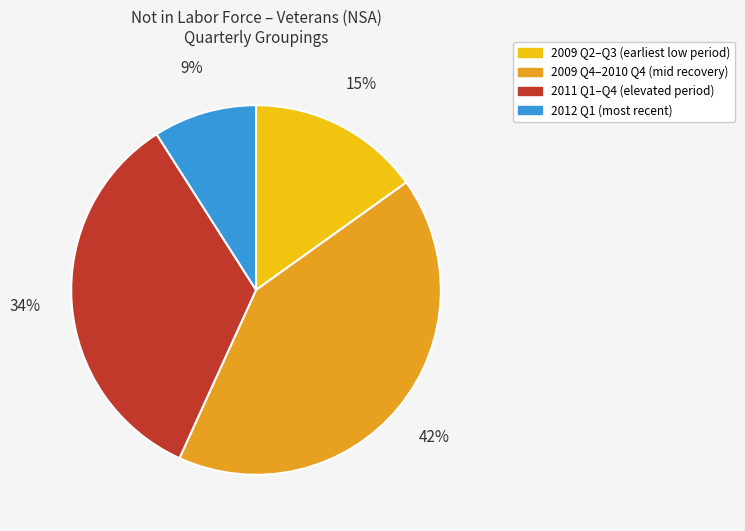

To the nearest percent, what is the difference between the largest and smallest slice percentages?

33%